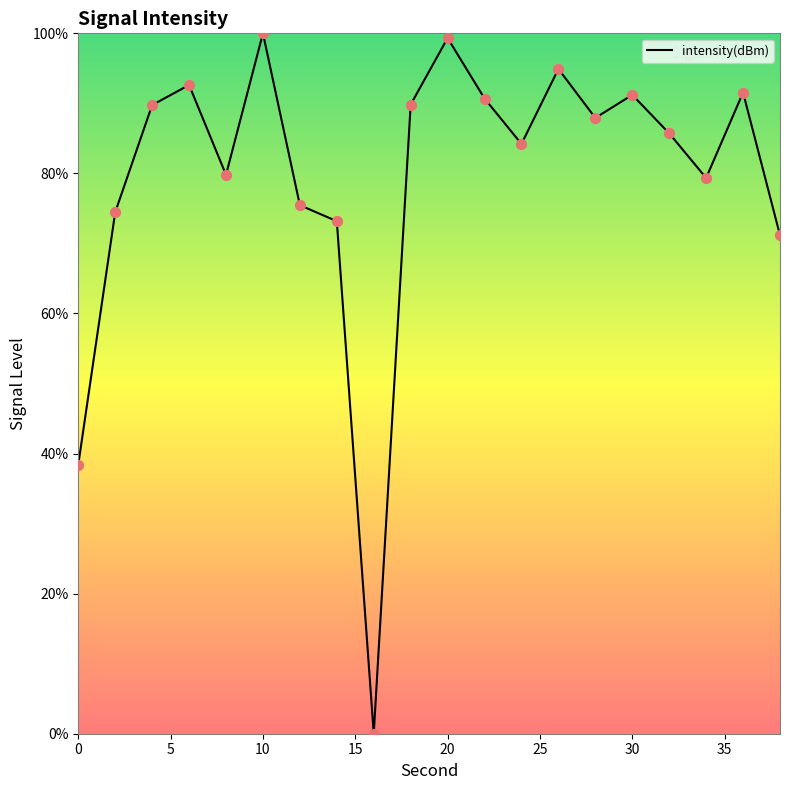

What is the maximum value shown in the chart?

100.0